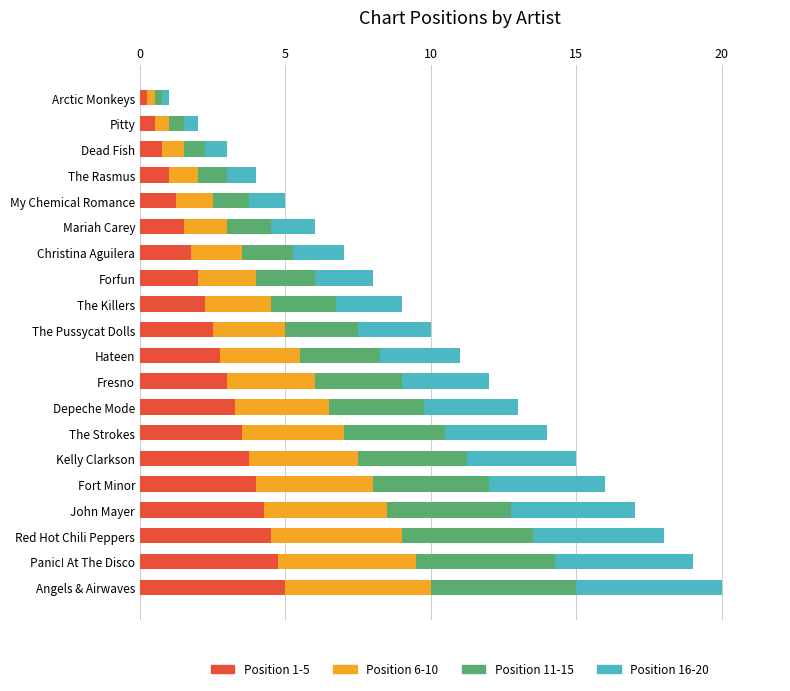

At which category is the sum across all series the highest?

Angels & Airwaves